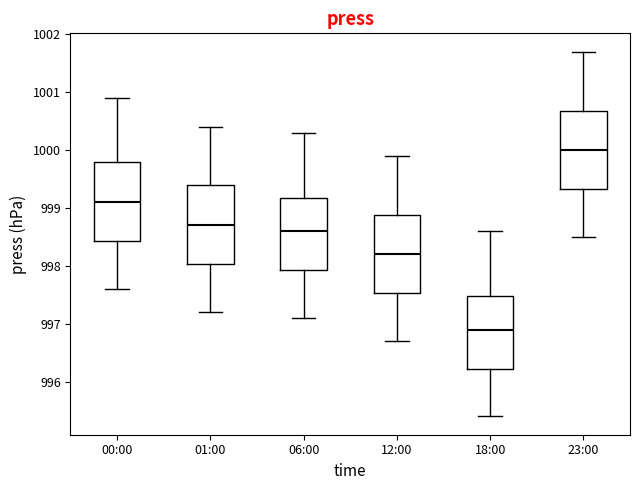

Which box has the lowest median line?

18:00